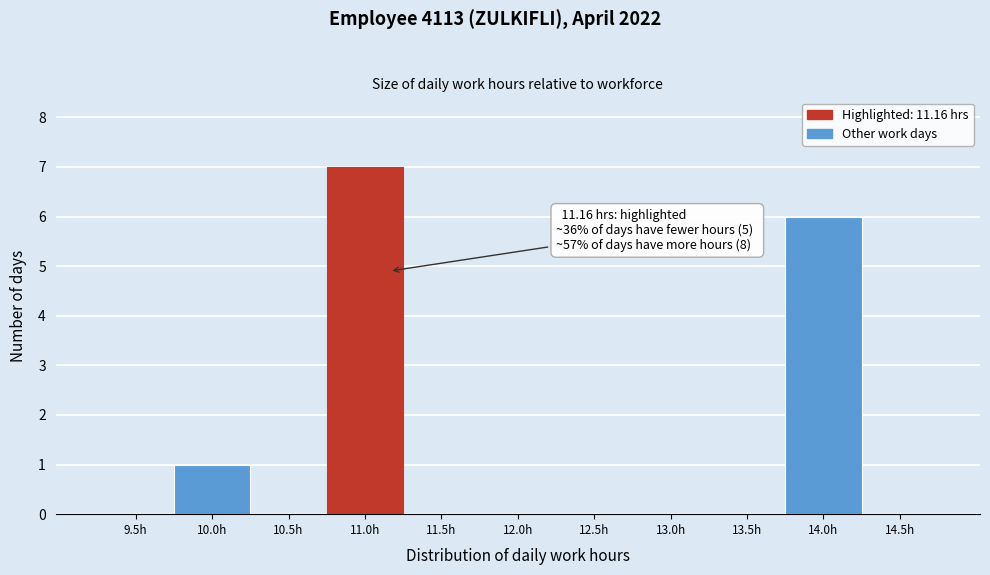

Reading left to right, extract all data points from this chart.

9.5h=0	10.0h=1	10.5h=0	11.0h=7	11.5h=0	12.0h=0	12.5h=0	13.0h=0	13.5h=0	14.0h=6	14.5h=0